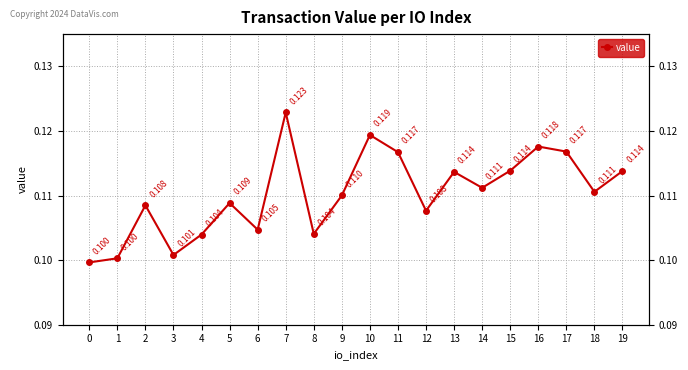

How many values are between 0 and 1?

20